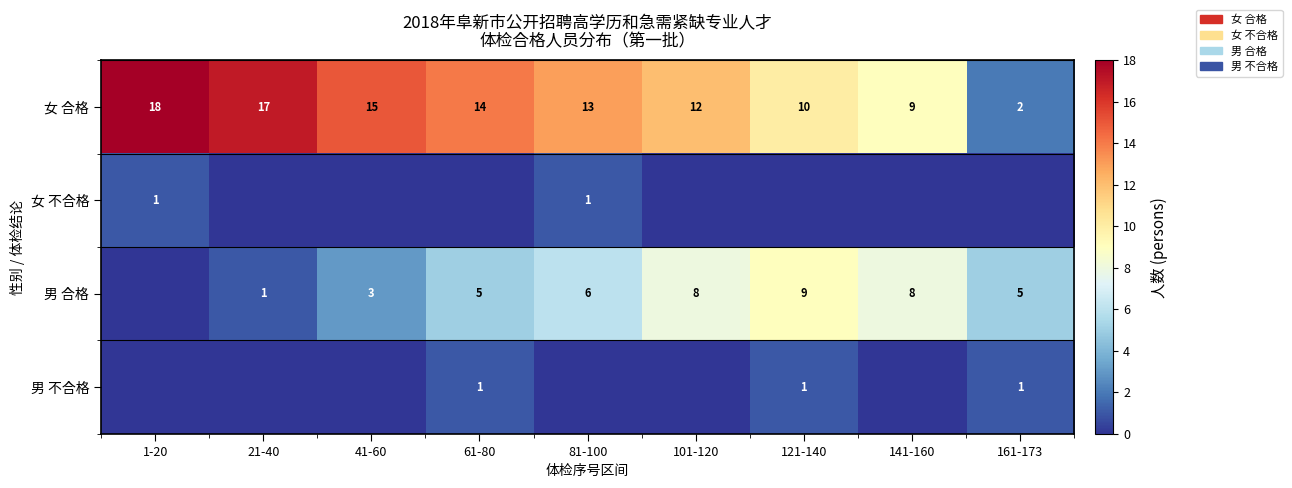

At which label does 女 合格 first exceed 13?

1-20